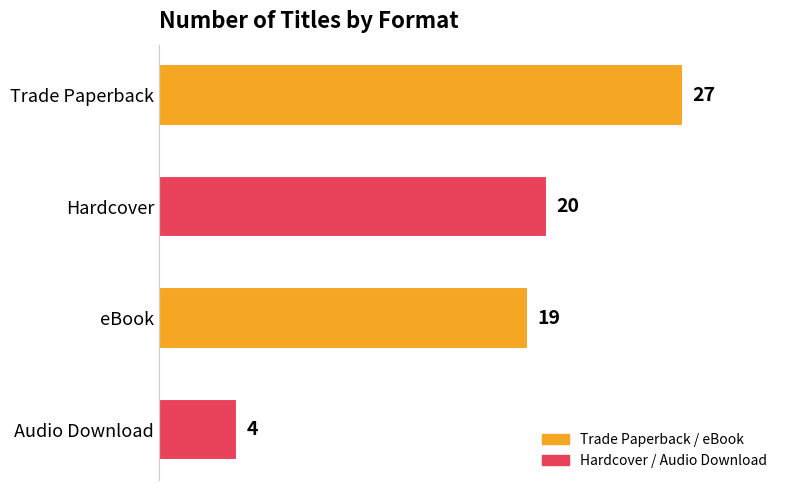

The value at Hardcover is 20. True or false?

True